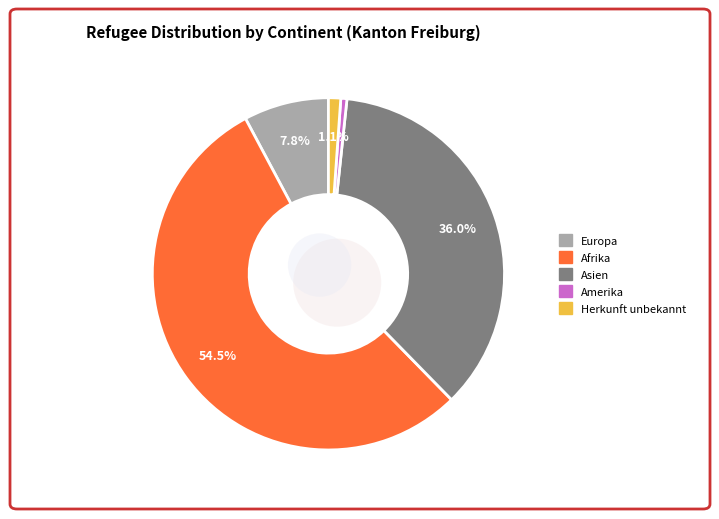

To the nearest percent, what is the average slice percentage?

20%